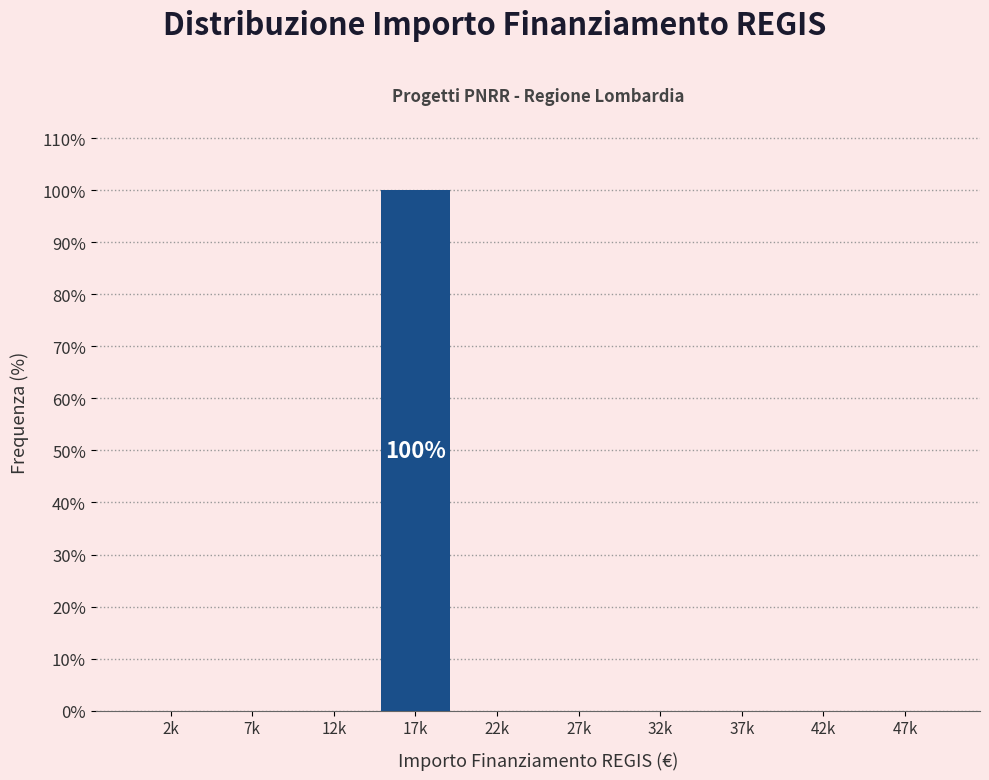

Reading left to right, extract all data points from this chart.

2k=0	7k=0	12k=0	17k=100	22k=0	27k=0	32k=0	37k=0	42k=0	47k=0